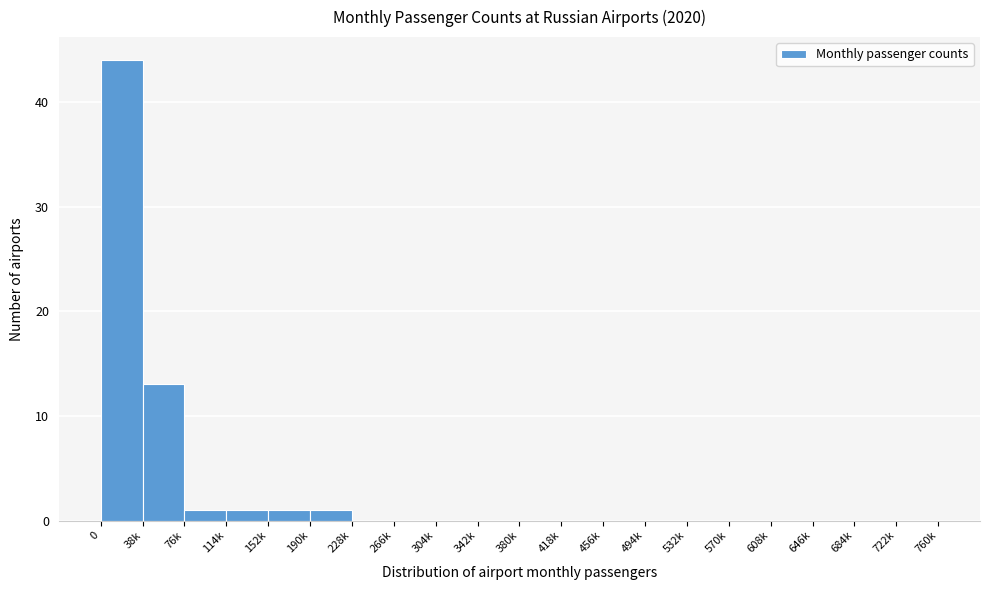

Reading left to right, what are all the values shown in this chart?

0=44	38k=13	76k=1	114k=1	152k=1	190k=1	228k=0	266k=0	304k=0	342k=0	380k=0	418k=0	456k=0	494k=0	532k=0	570k=0	608k=0	646k=0	684k=0	722k=0